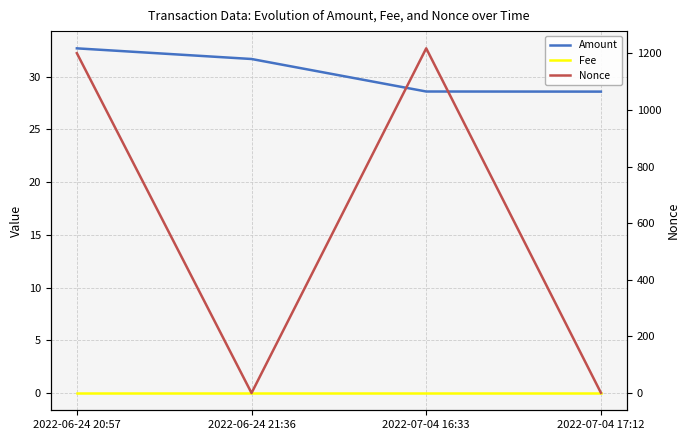

What are all the series names shown in the legend?

Amount, Fee, Nonce